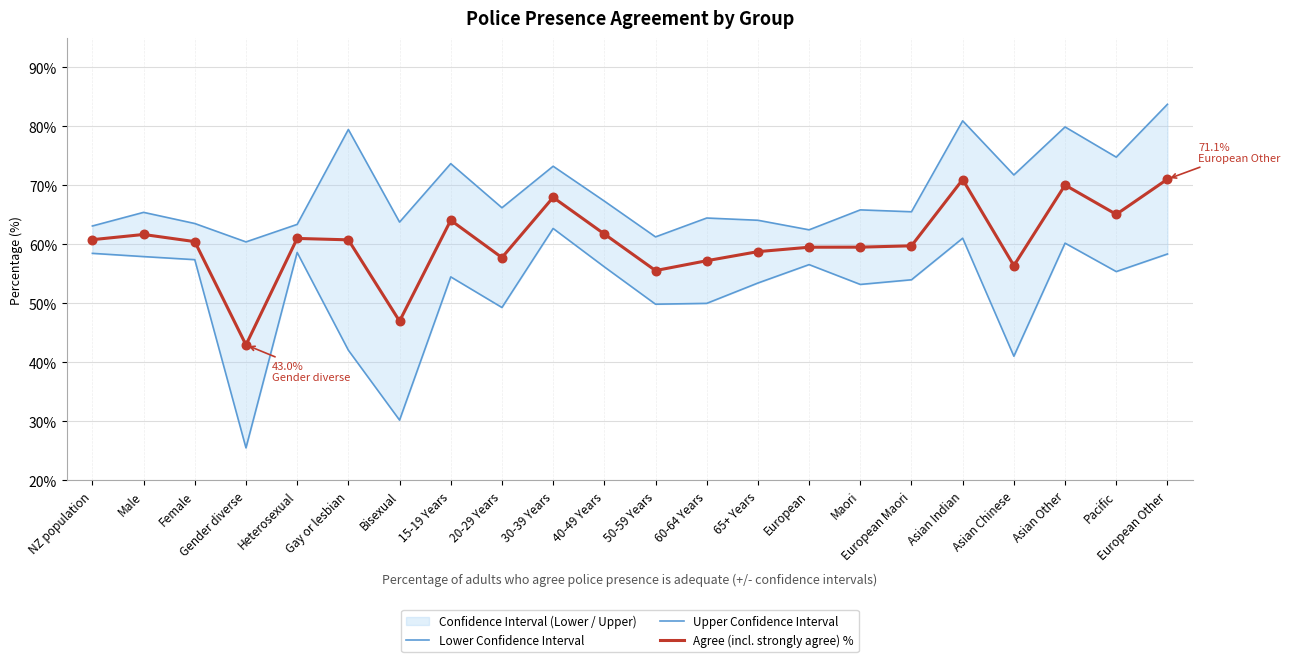

Which series reaches the maximum Y coordinate?

Upper Confidence Interval